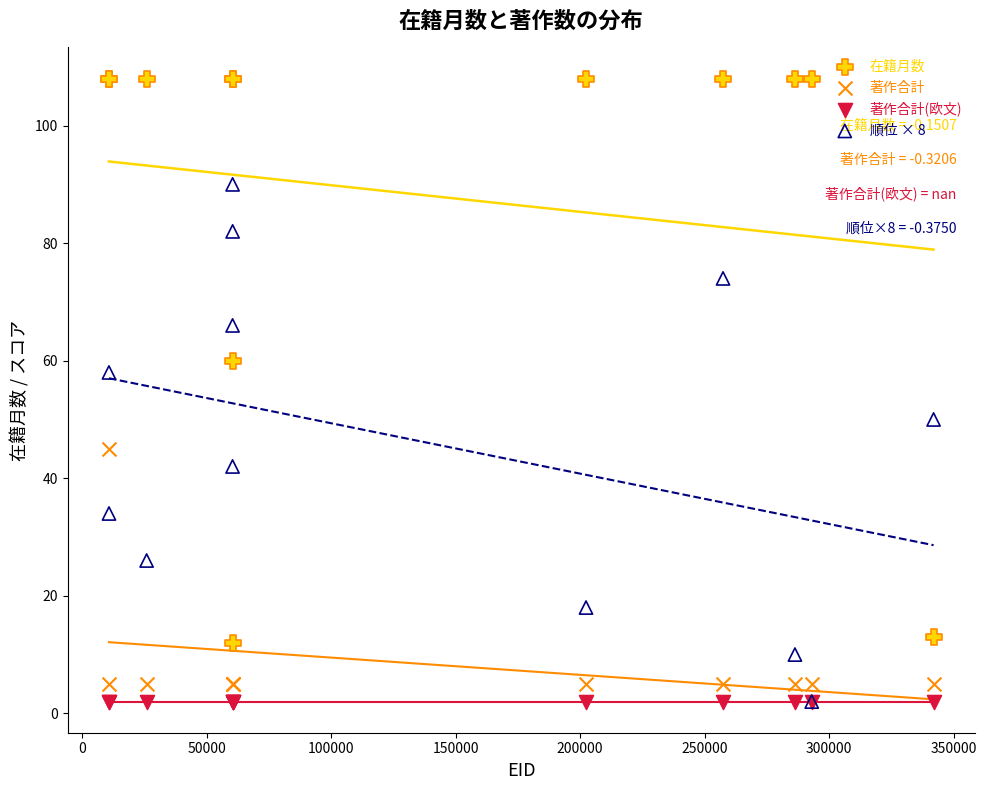

Across all series, what Y value is closest to 55?

58